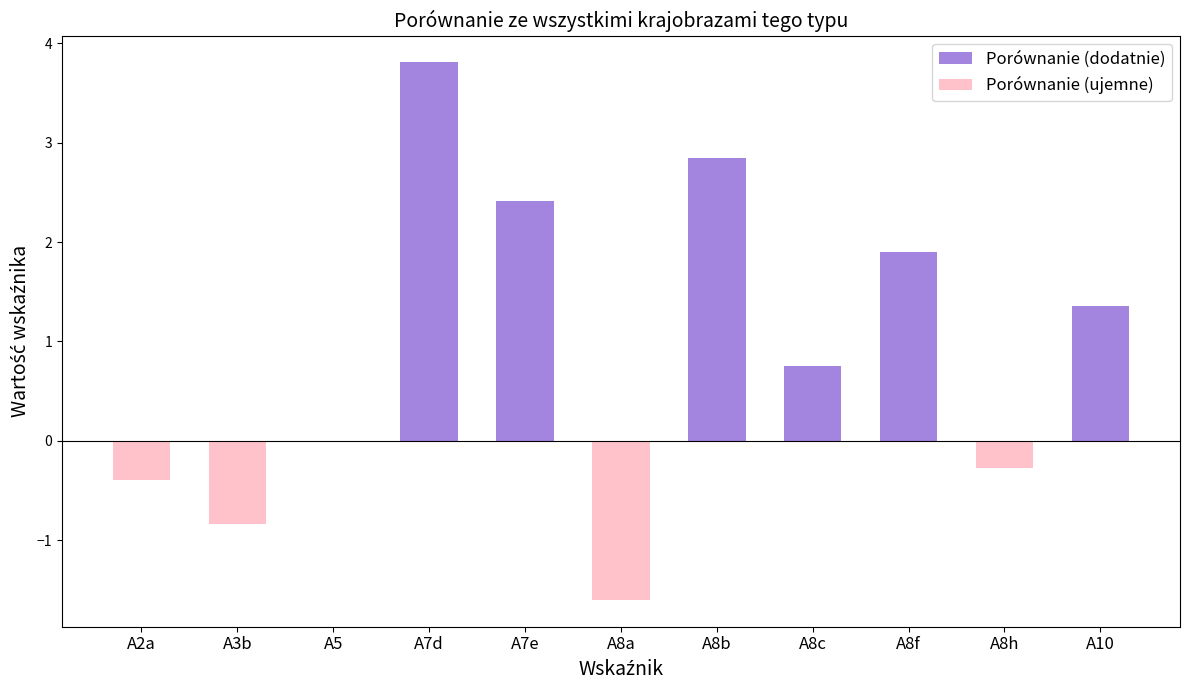

At which label does Porównanie (ujemne) reach its peak?

A5